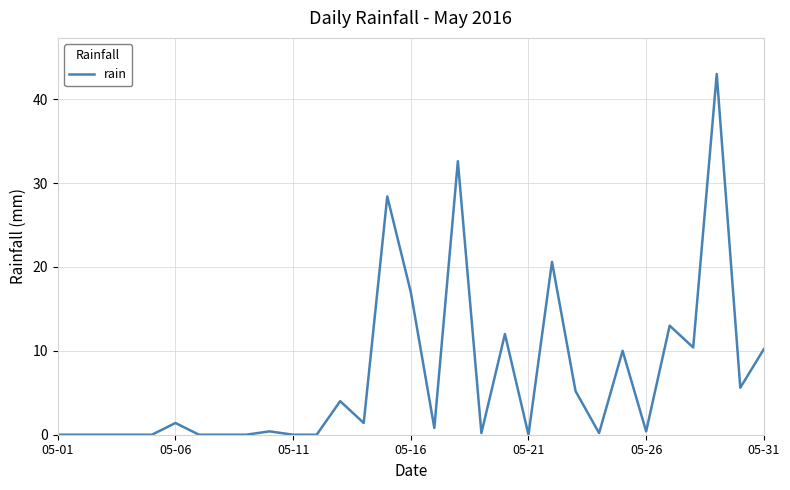

What is the difference between the maximum and minimum values?

43.0